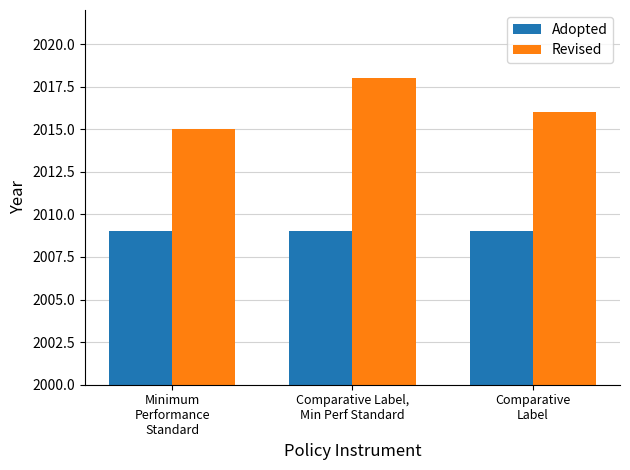

Reading left to right, extract all data points from this chart.

Adopted: Minimum
Performance
Standard=2009	Comparative Label,
Min Perf Standard=2009	Comparative
Label=2009
Revised: Minimum
Performance
Standard=2015	Comparative Label,
Min Perf Standard=2018	Comparative
Label=2016